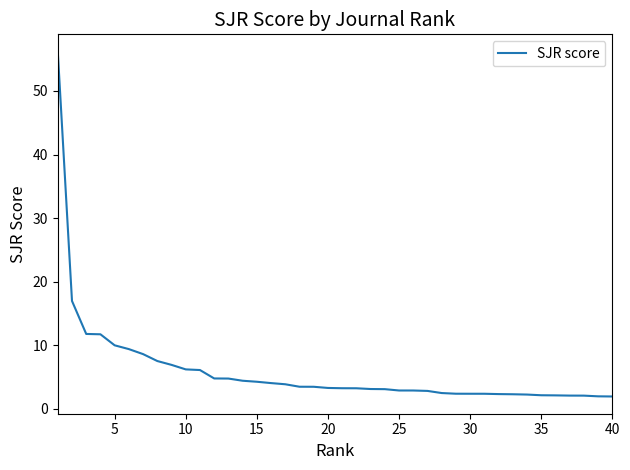

What is the maximum value shown in the chart?

56.2